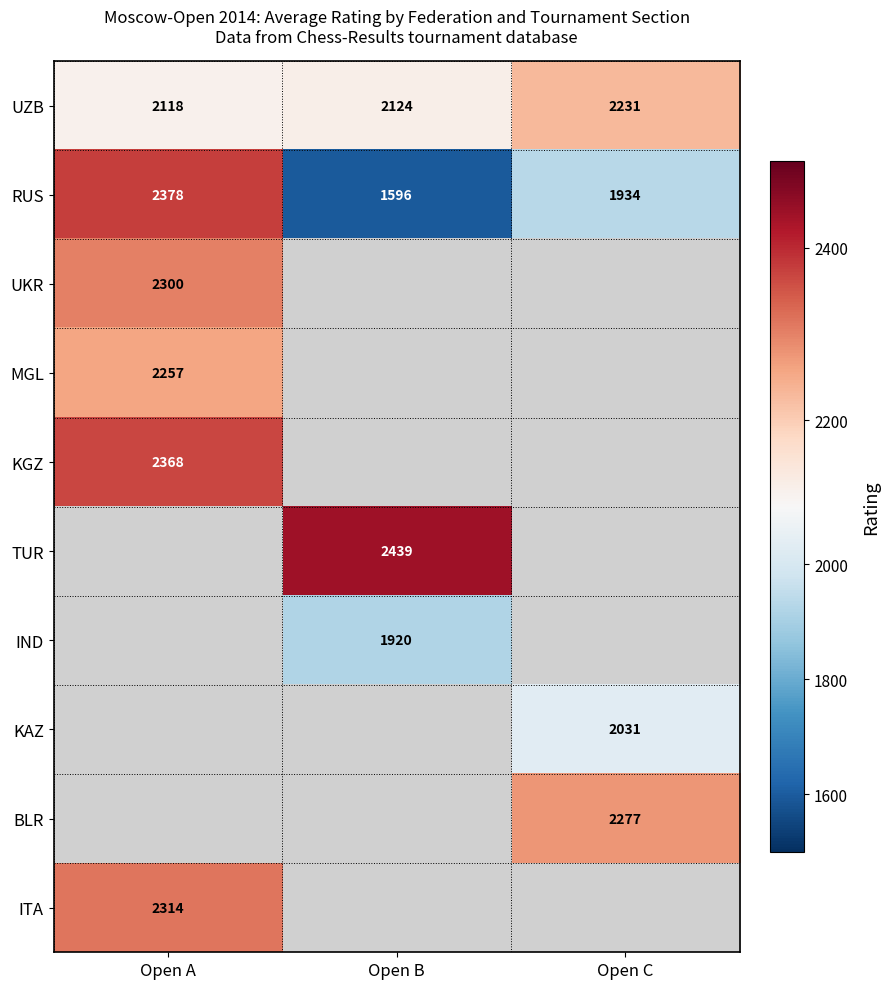

Where does the RUS series first go above 1934?

Open A